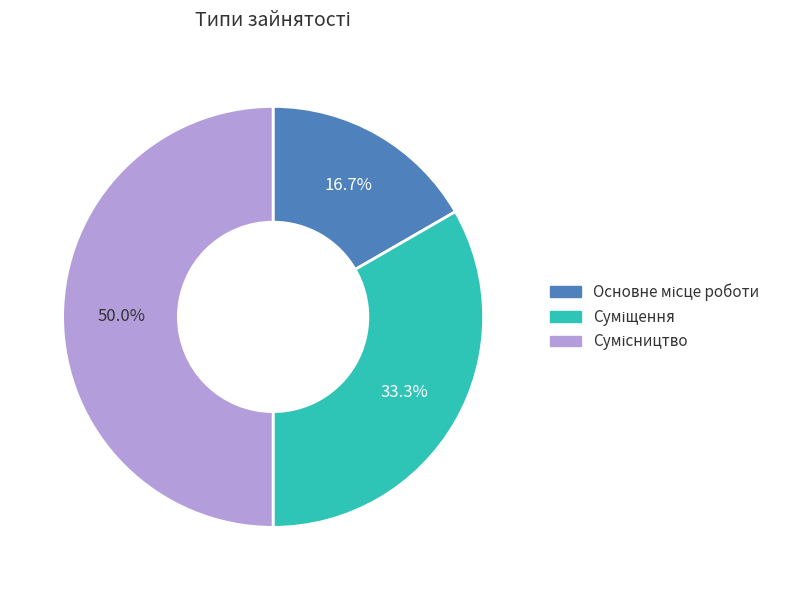

True or false: Сумісництво accounts for 50% of the total.

True